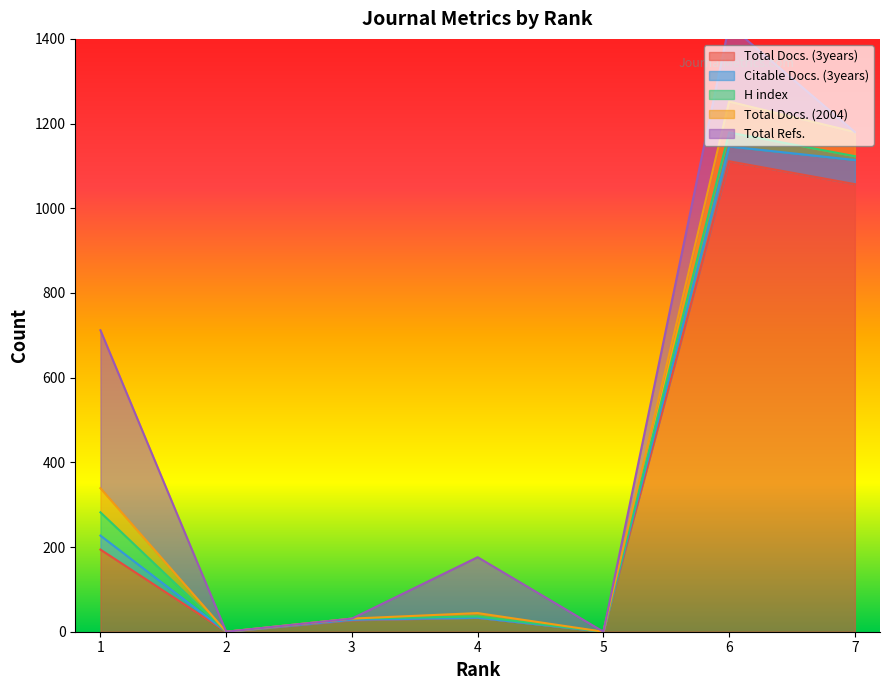

The value of Citable Docs. (3years) at 1 is 50. True or false?

False